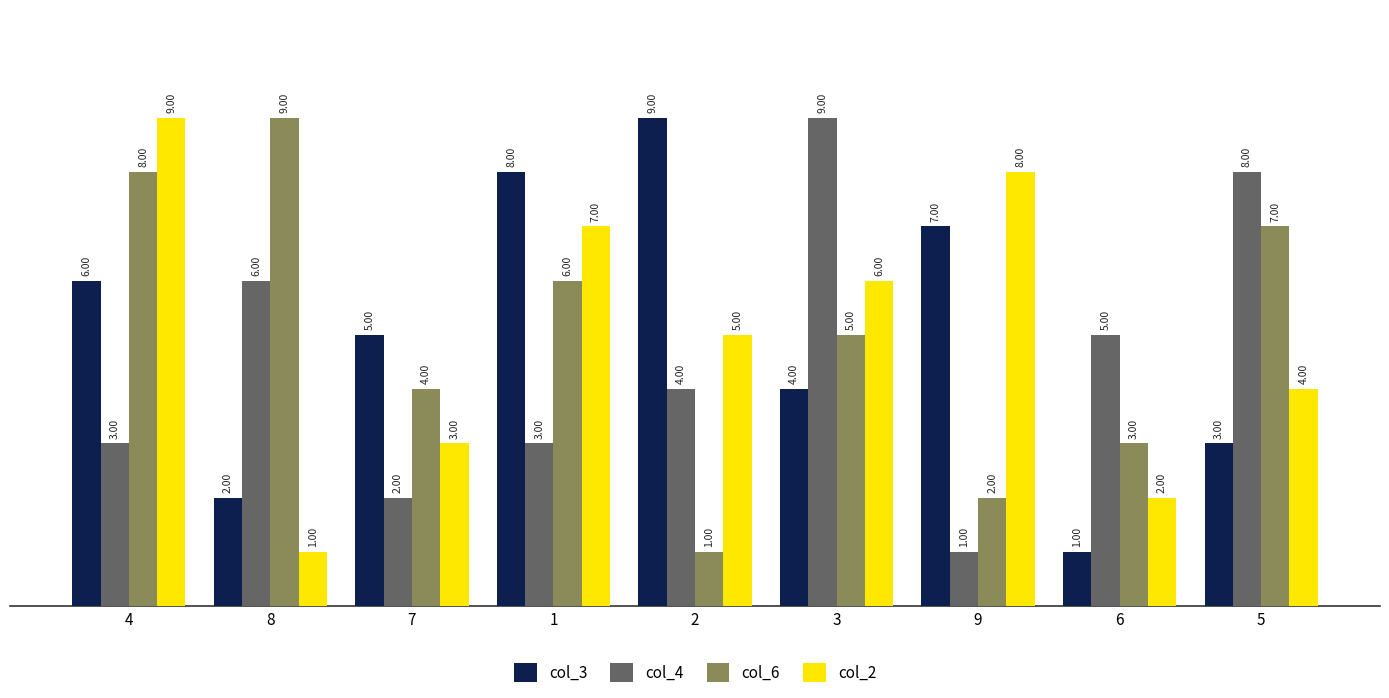

What is the value of the col_6 bar at the 9th from the left?

7